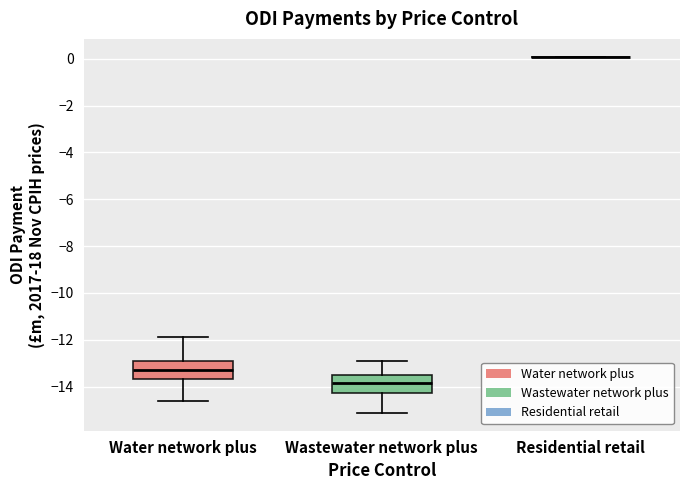

Reading left to right, transcribe this box plot: for each box, give where its median line is, the range the box spans, and where its two whiskers end, as read against the y-axis. The values are not printed on the chart, so give them approximately, as read against the axis.

Water network plus: median -13.2, box -13.6 to -12.8, whiskers -14.6 to -11.8
Wastewater network plus: median -13.8, box -14.2 to -13.6, whiskers -15.2 to -13.0
Residential retail: box collapsed to a line at 0.0, whiskers 0.0 to 0.0